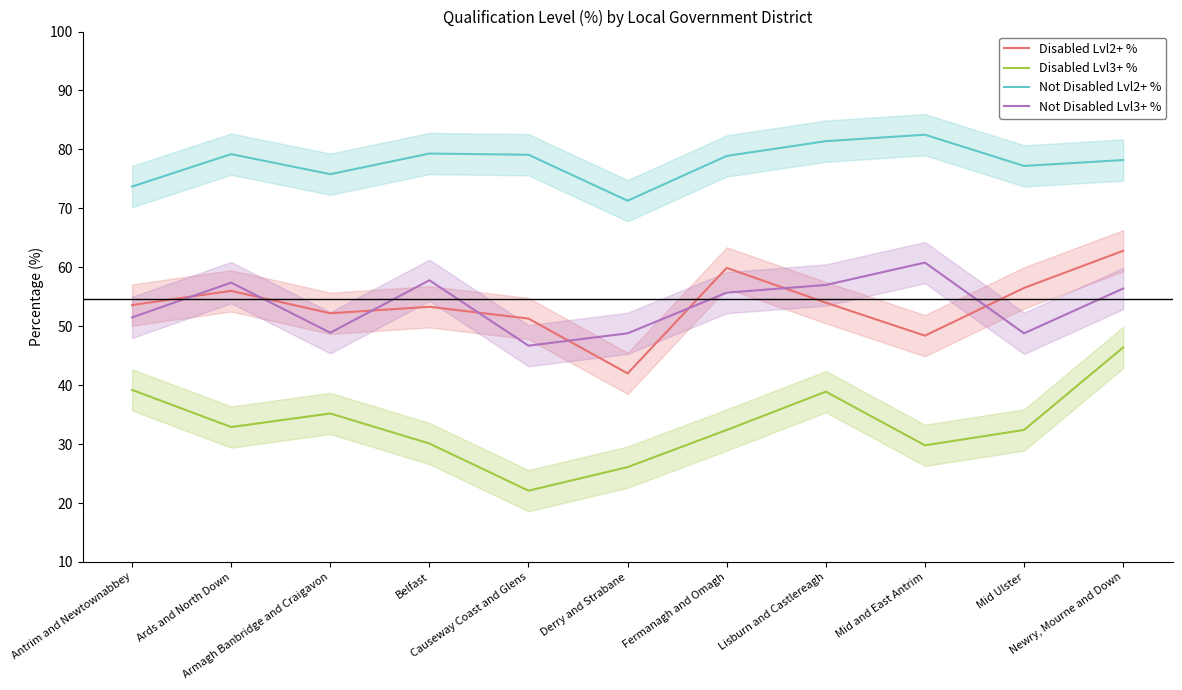

True or false: Not Disabled Lvl2+ % and Disabled Lvl3+ % intersect in this chart.

False